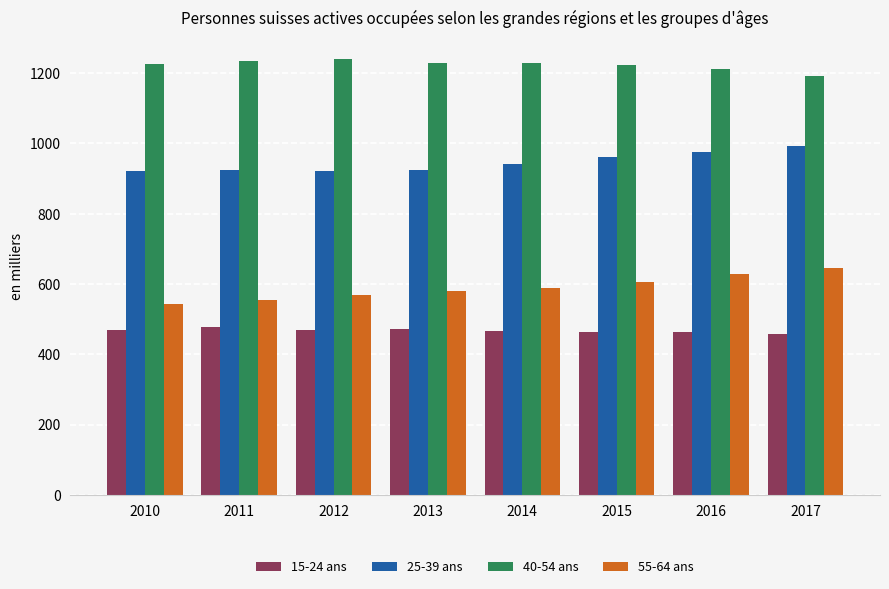

What is the difference between the second highest and minimum values in the 25-39 ans series?

52.8